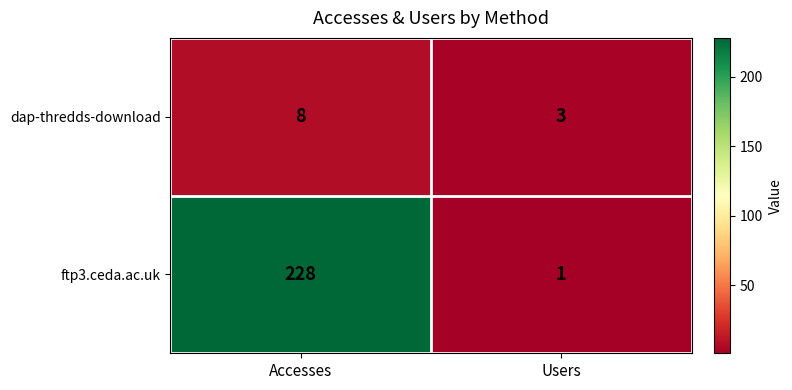

The dap-thredds-download series shows 1 at Users. True or false?

False